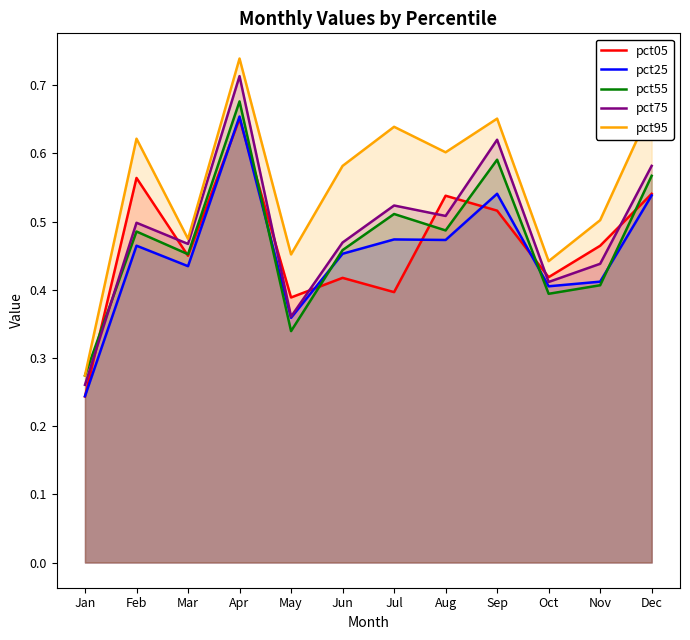

After their last crossing, which series has the higher values: pct05 or pct25?

pct05